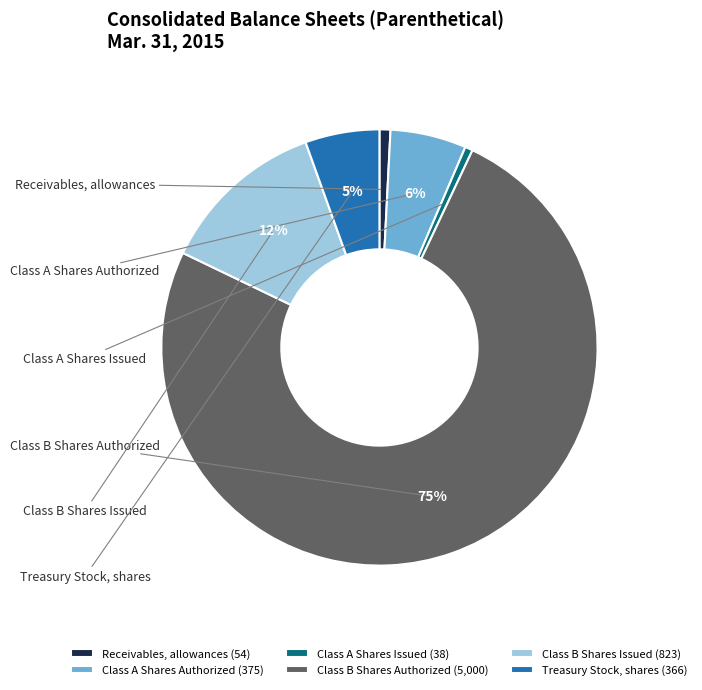

Which slice is the smallest?

Class A Shares Issued